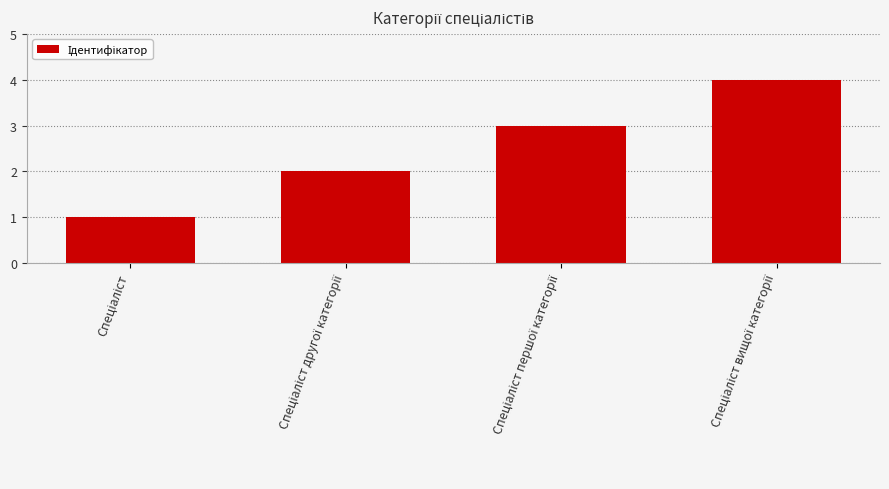

How many bars are there in total?

4